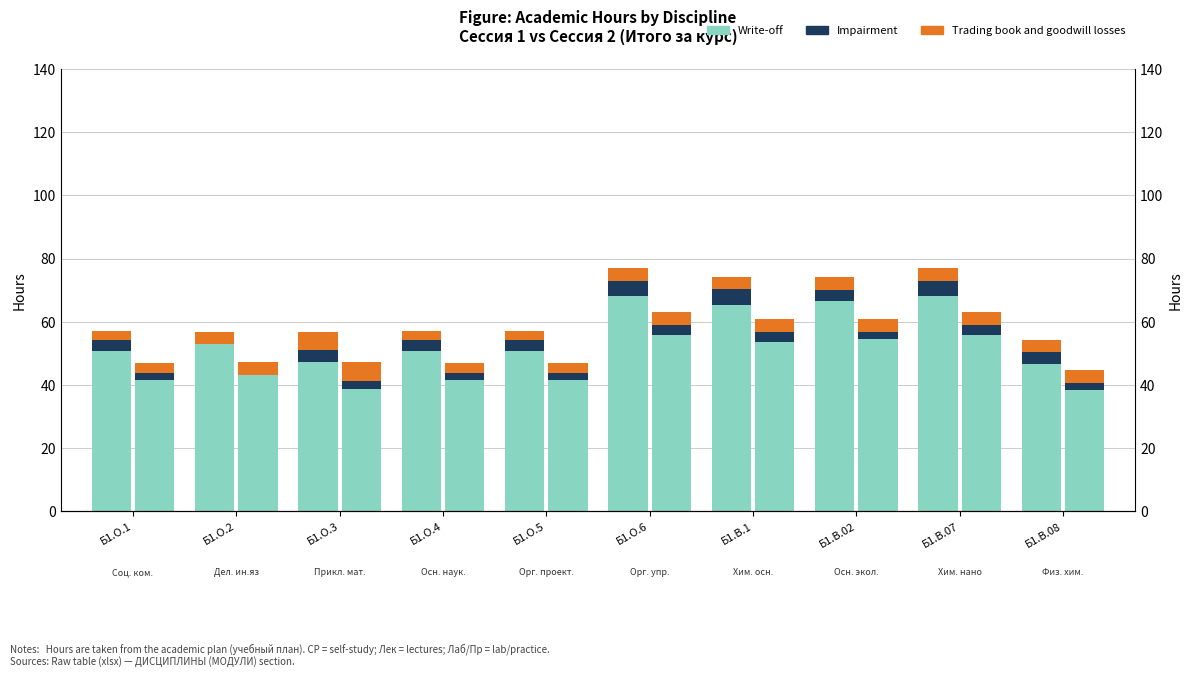

Count the number of categories in the chart.

10